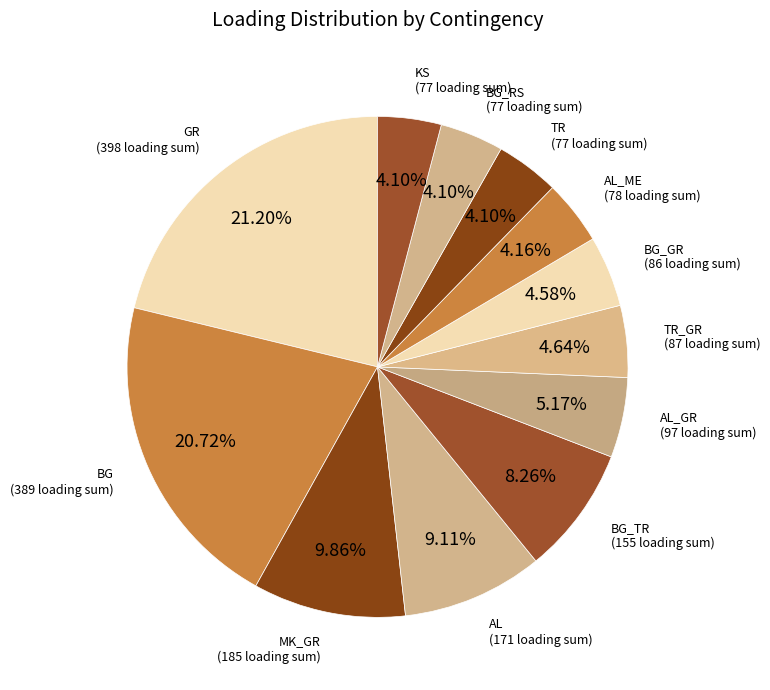

What is the ratio of the value at AL_GR to the value at TR_GR?

1.1